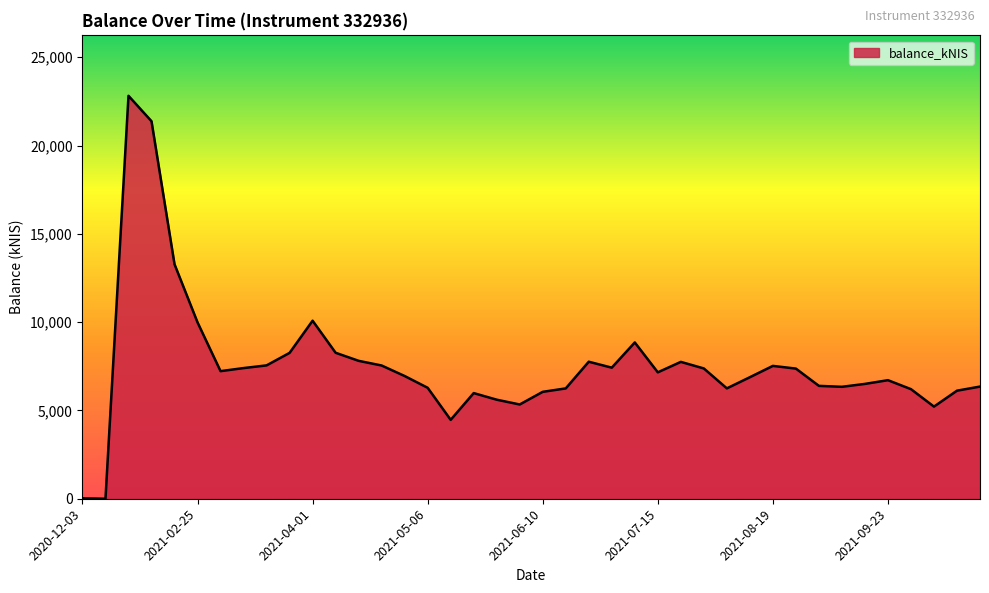

What is the difference between the maximum and minimum values?

22814.7